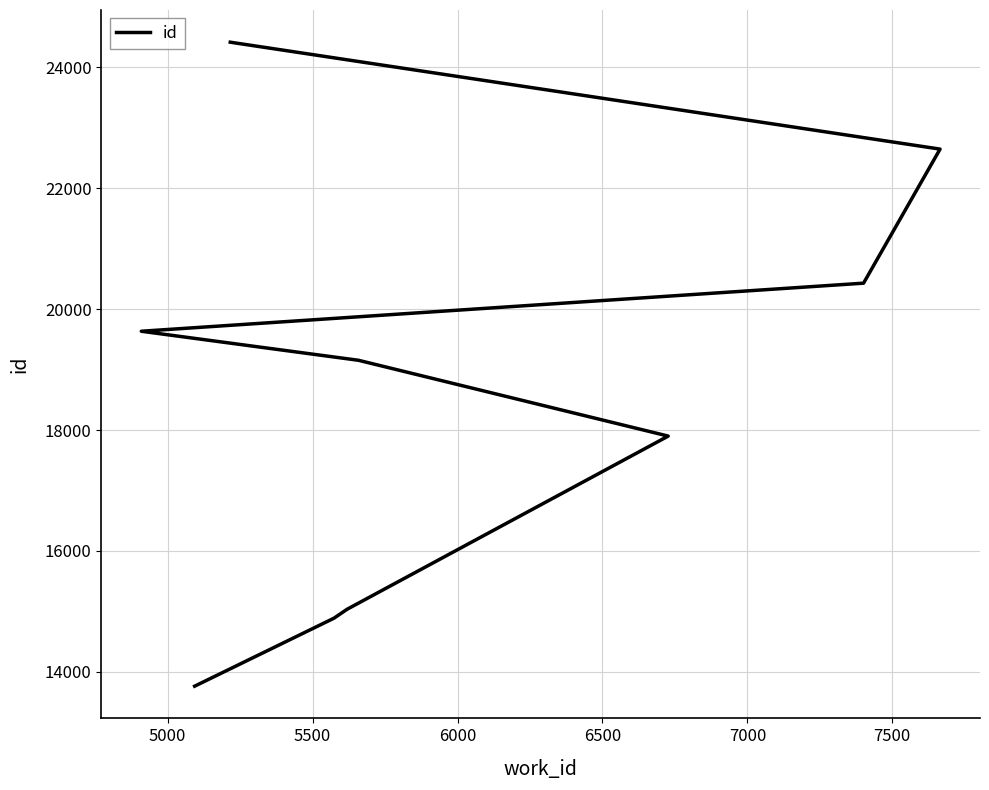

Approximately how many times larger is the value at 7000 compared to 5500?

1.3